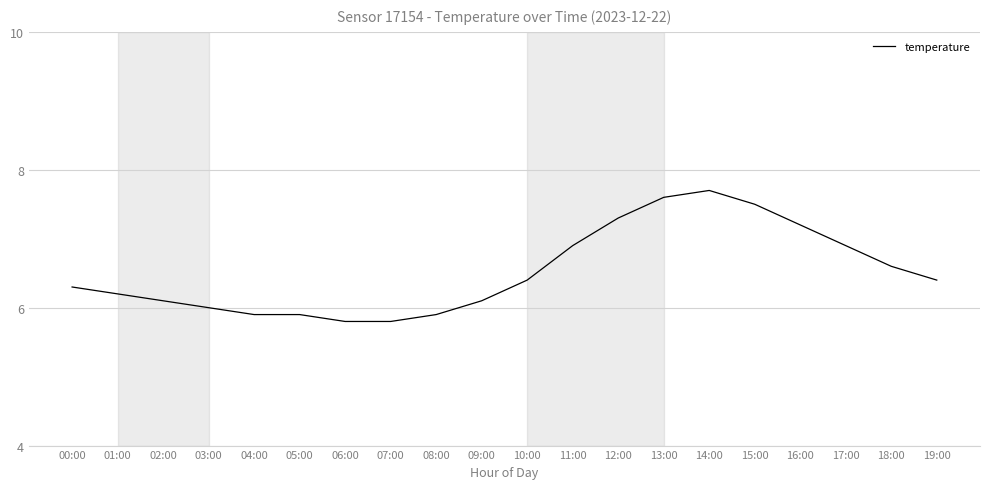

What position from the left is 18:00?

19